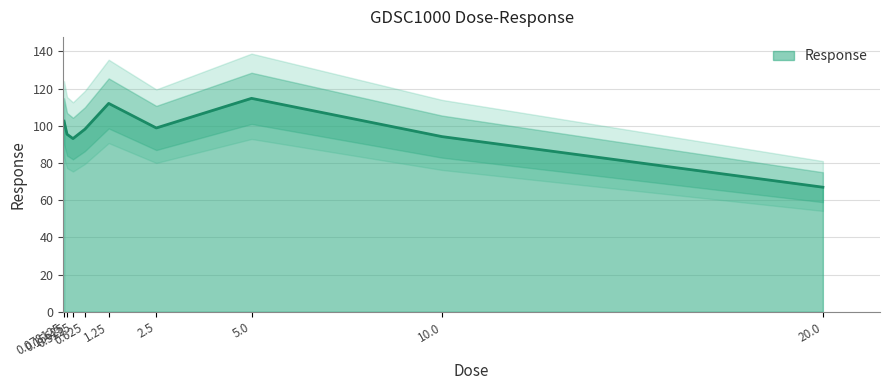

What is the sum of the values at 20.0 and 0.3125?

160.1